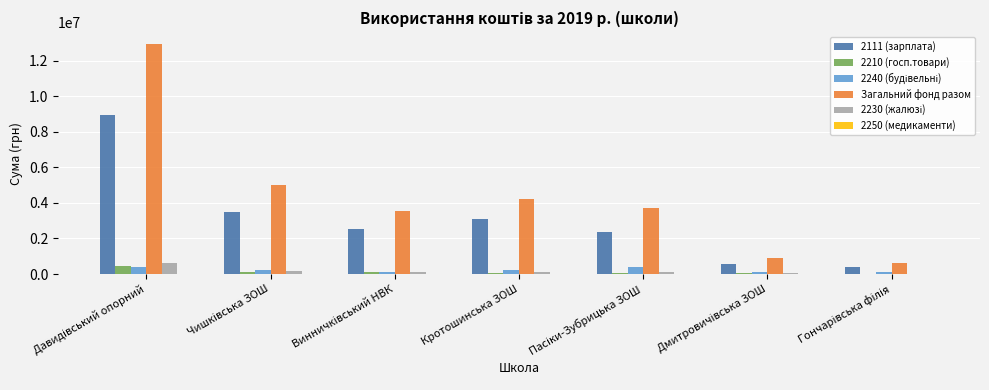

What is the sum of all Загальний фонд разом values?

31001284.1